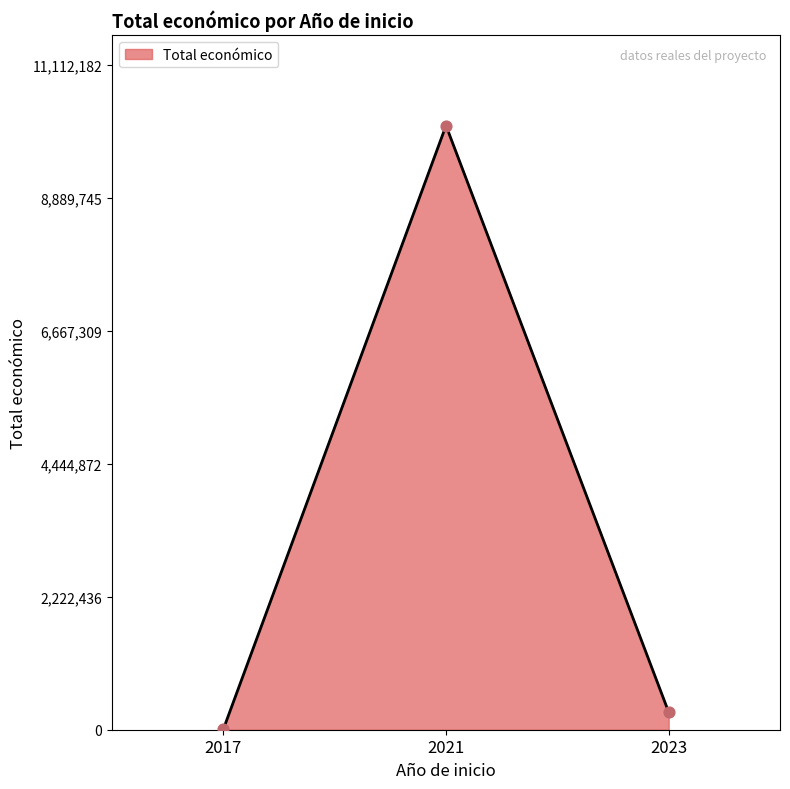

What is the sum of all values?

10405048